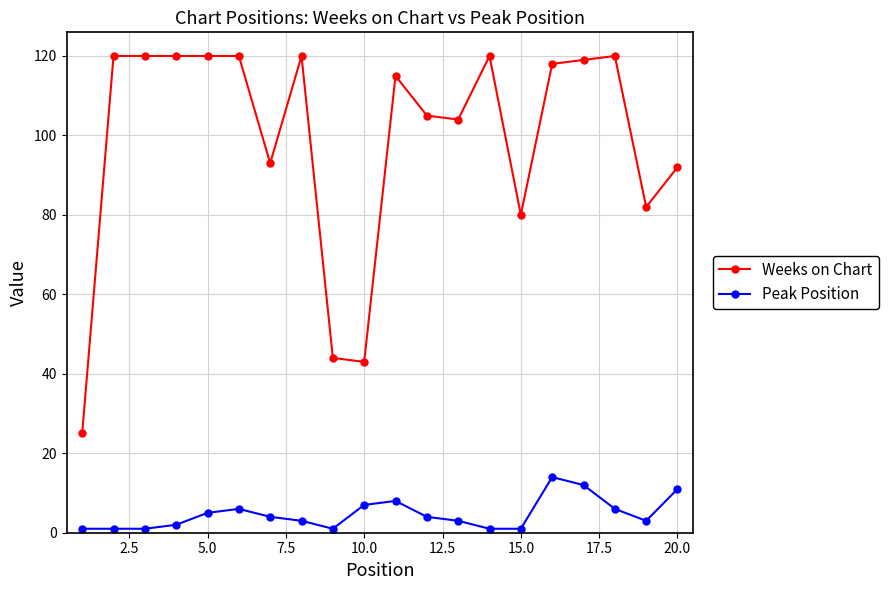

True or false: Weeks on Chart has more than 2 points higher than both neighbors.

True